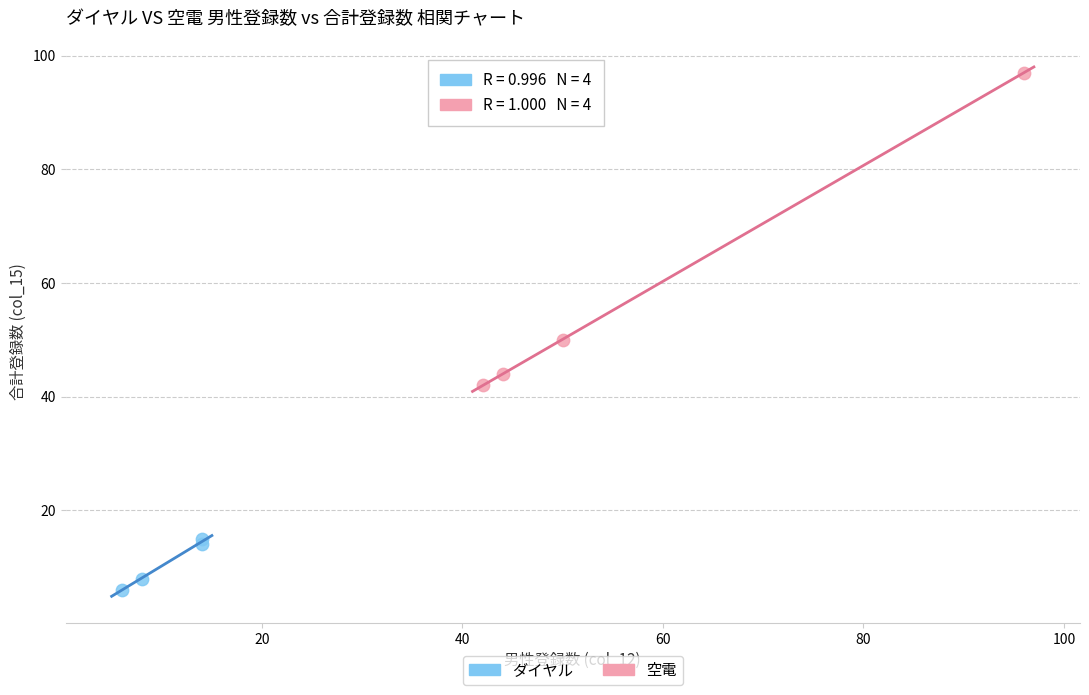

Which series has the largest Y range (max minus min)?

空電